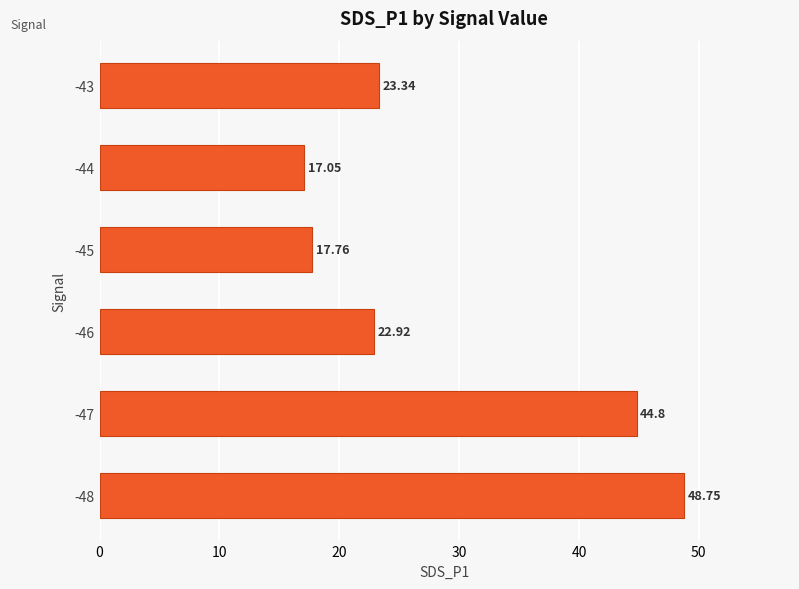

What is the difference between the maximum and minimum values?

31.7